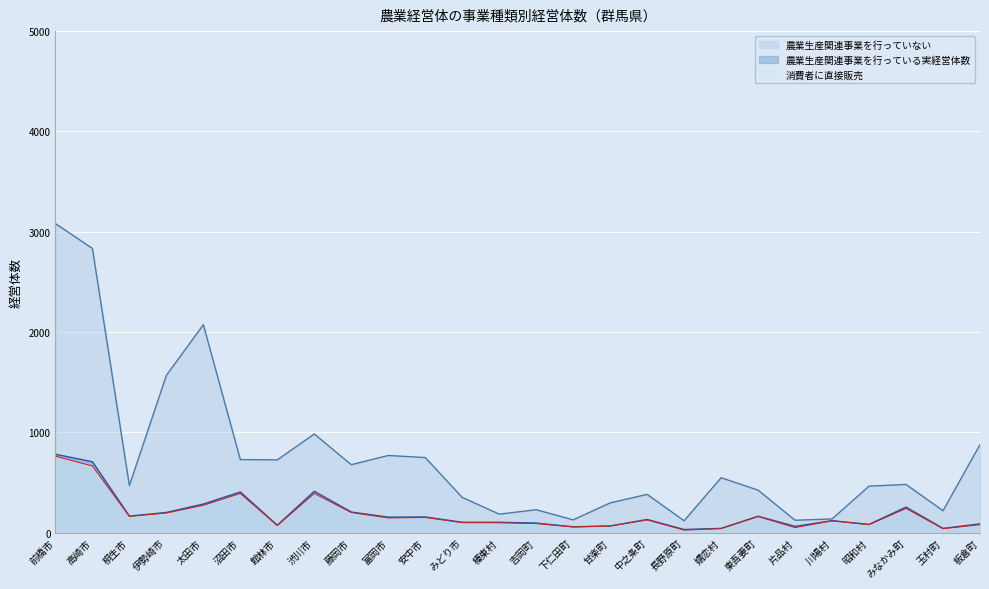

At which category is the sum across all series the highest?

前橋市